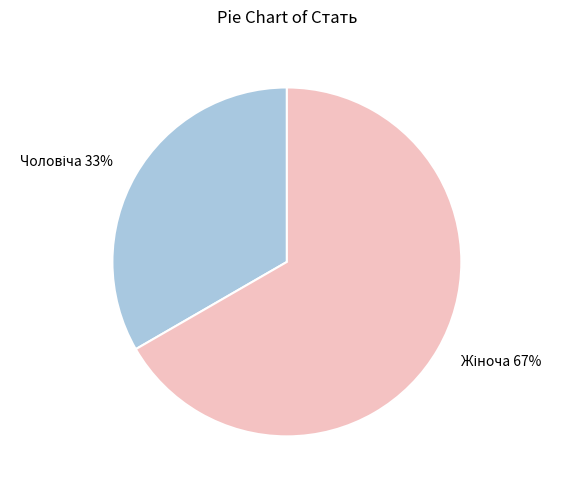

To the nearest percent, what is the average slice percentage?

50%